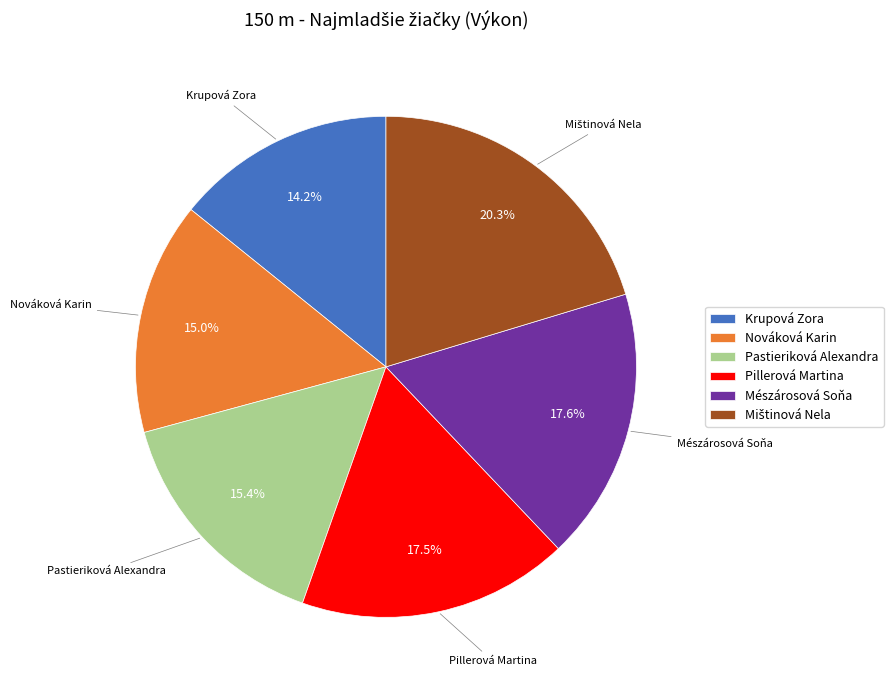

Is there a majority slice in this chart?

No